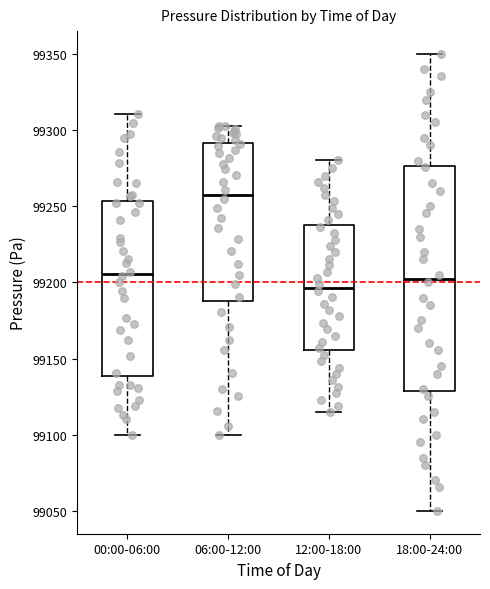

Reading left to right, transcribe this box plot: for each box, give where its median line is, the range the box spans, and where its two whiskers end, as read against the y-axis. The values are not printed on the chart, so give them approximately, as read against the axis.

00:00-06:00: median 99205, box 99140 to 99255, whiskers 99100 to 99310
06:00-12:00: median 99260, box 99190 to 99290, whiskers 99100 to 99305
12:00-18:00: median 99195, box 99155 to 99240, whiskers 99115 to 99280
18:00-24:00: median 99205, box 99130 to 99275, whiskers 99050 to 99350